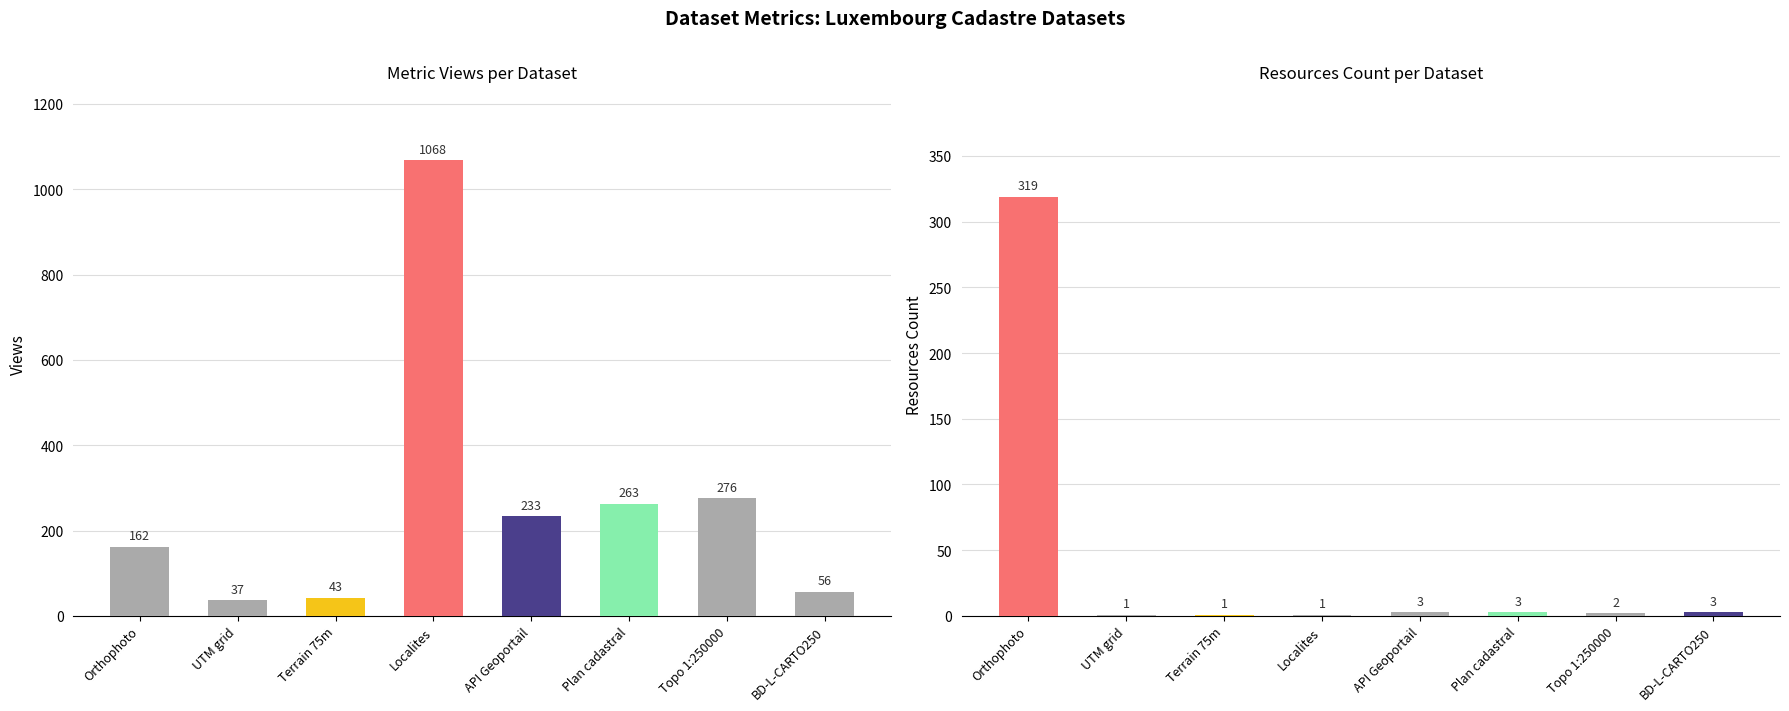

Which label corresponds to the smallest value in the chart?

UTM grid